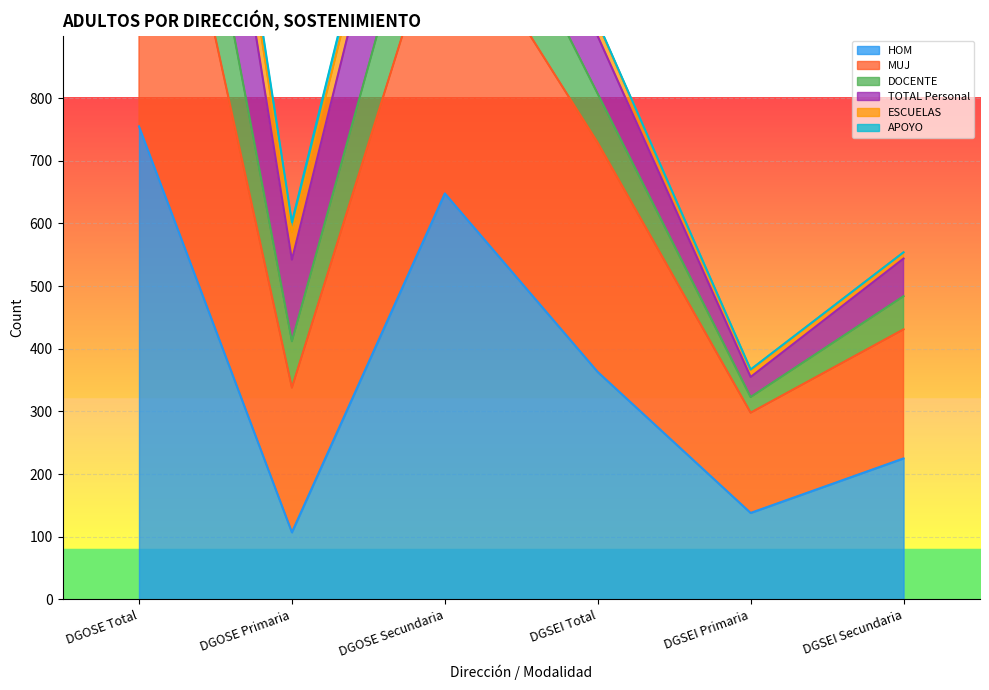

Is the value of MUJ at DGOSE Total greater than the value of HOM at DGOSE Total?

Yes